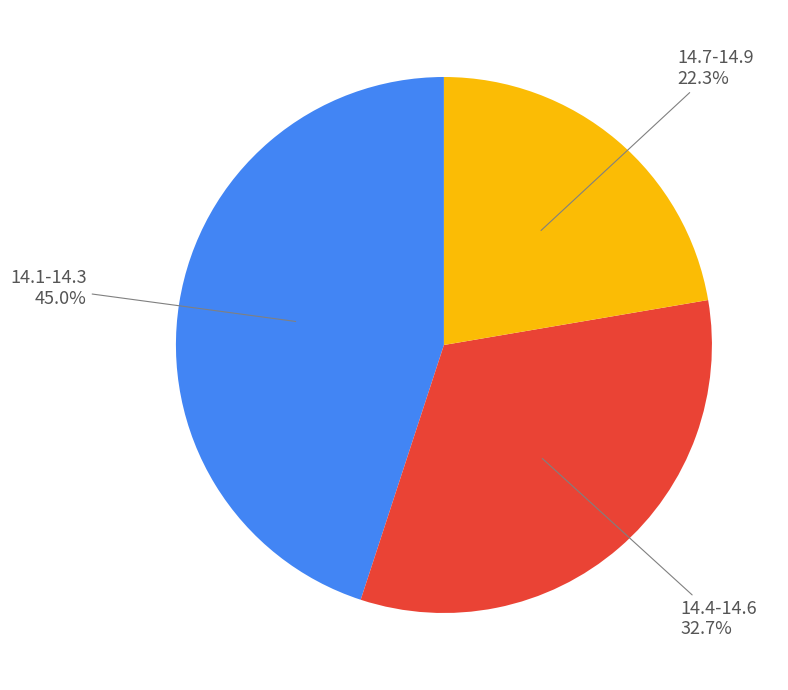

Is there a majority slice in this chart?

No